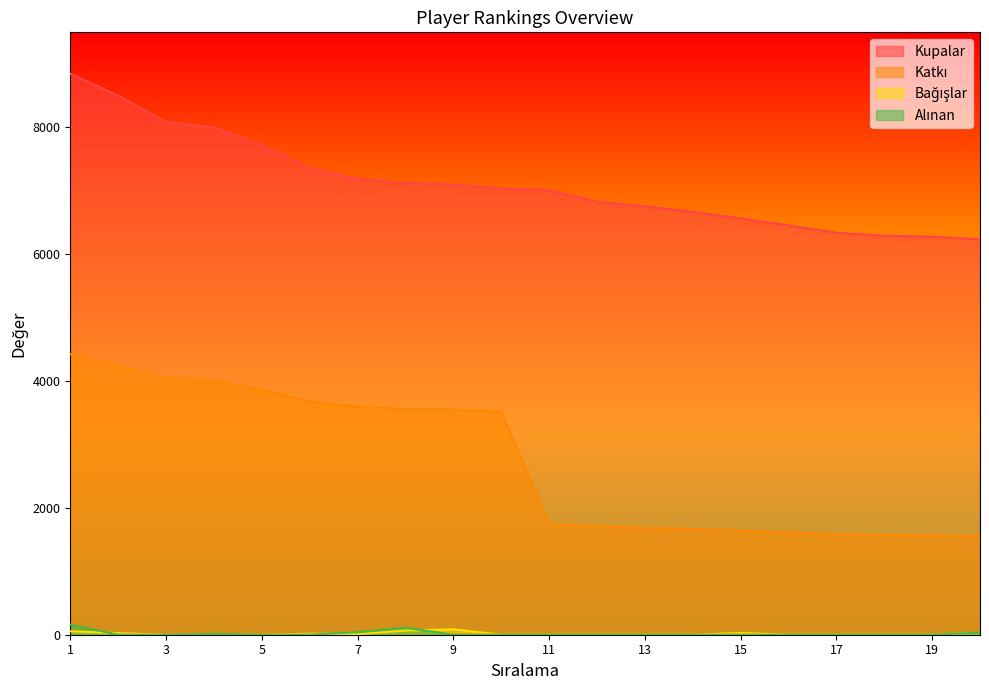

How many values in Alınan are above zero?

5